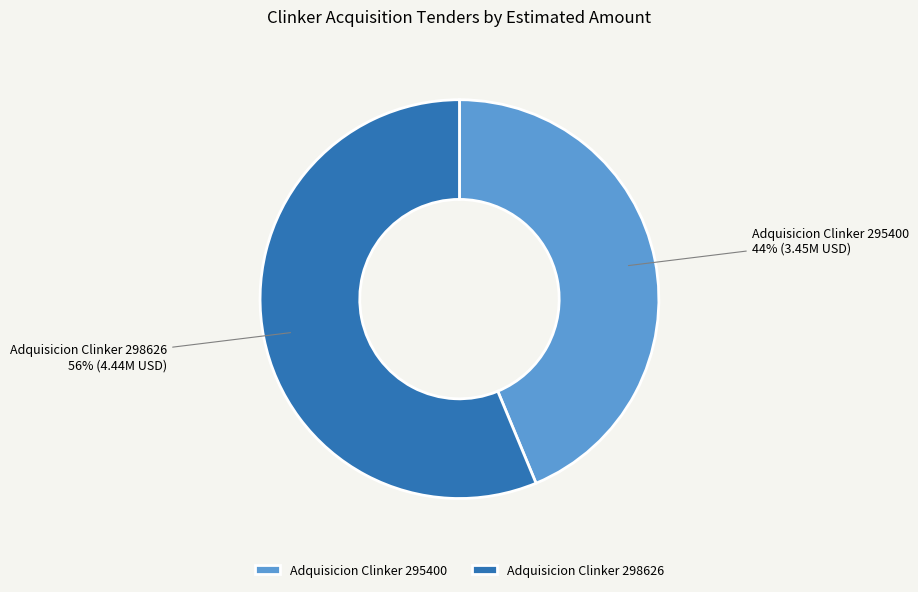

True or false: Adquisicion Clinker 298626 accounts for 62% of the total.

False